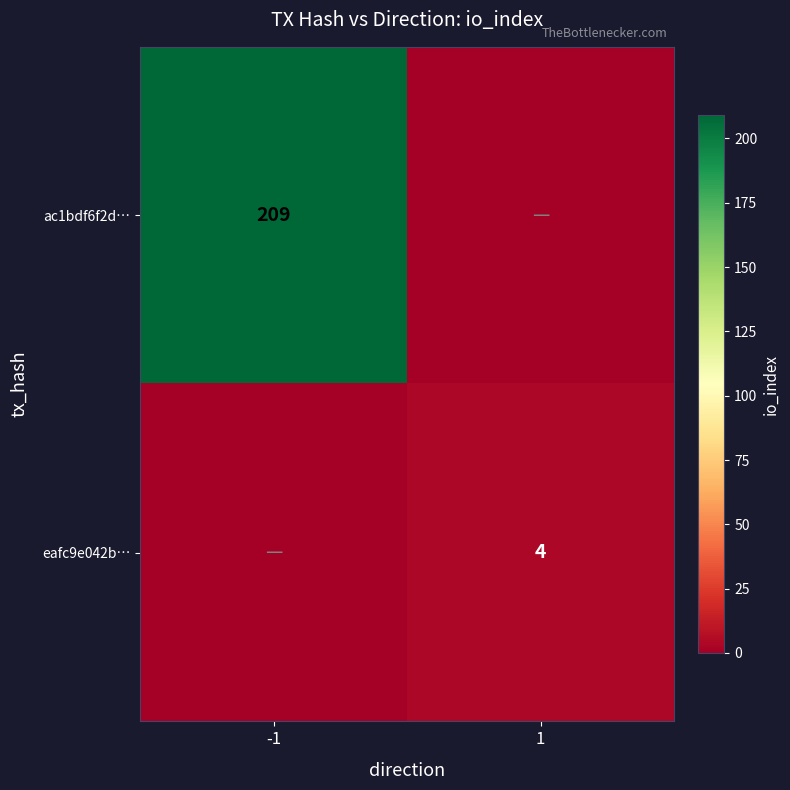

What is the spread (max minus min) of values at -1?

209